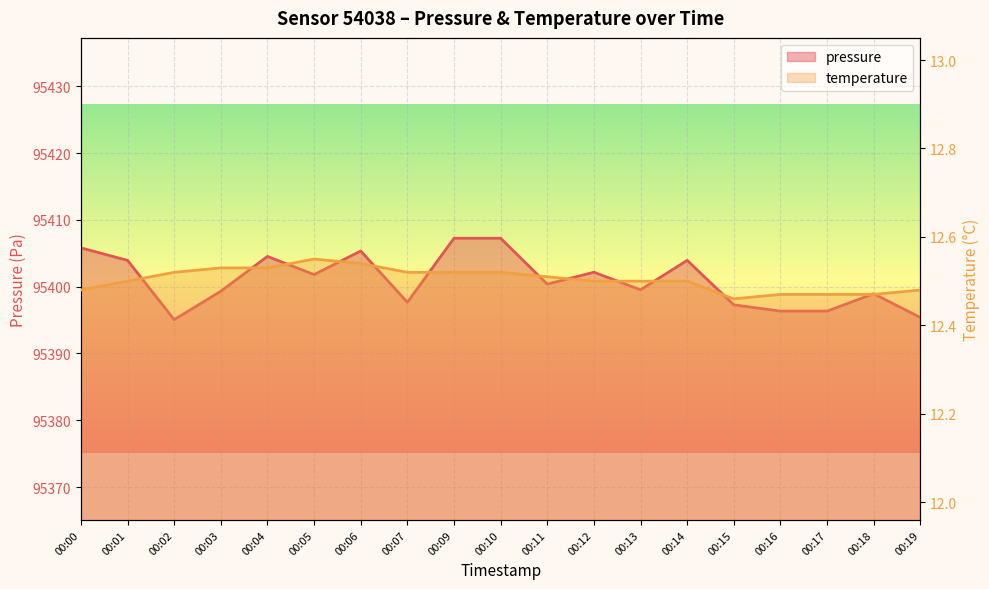

Which series has the widest spread of values?

pressure